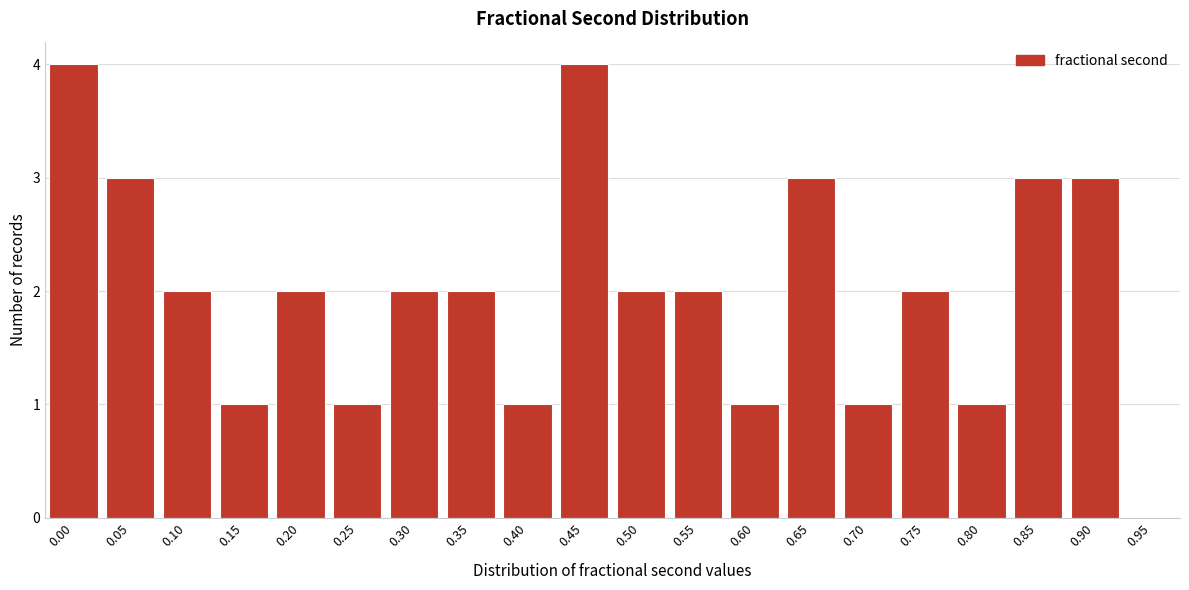

Reading left to right, what are all the values shown in this chart?

0.00=4	0.05=3	0.10=2	0.15=1	0.20=2	0.25=1	0.30=2	0.35=2	0.40=1	0.45=4	0.50=2	0.55=2	0.60=1	0.65=3	0.70=1	0.75=2	0.80=1	0.85=3	0.90=3	0.95=0